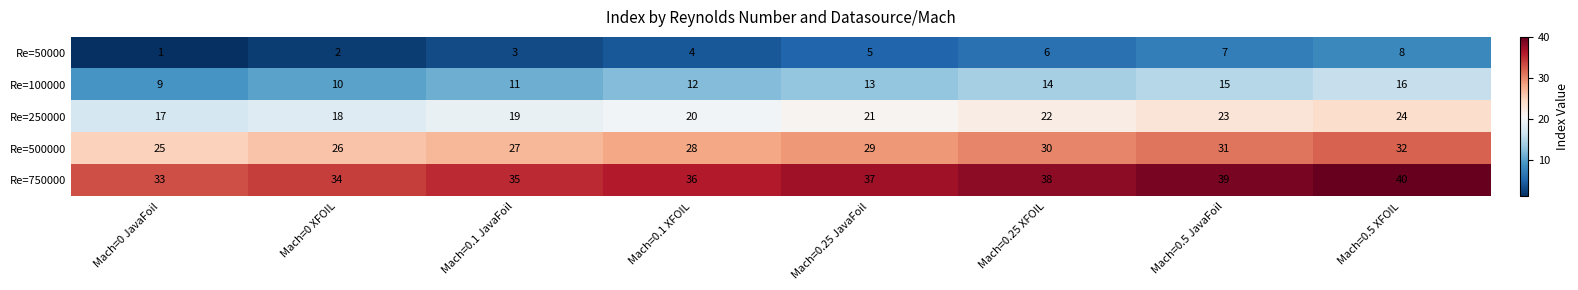

What is the difference between the highest and lowest values at Mach=0 JavaFoil?

32